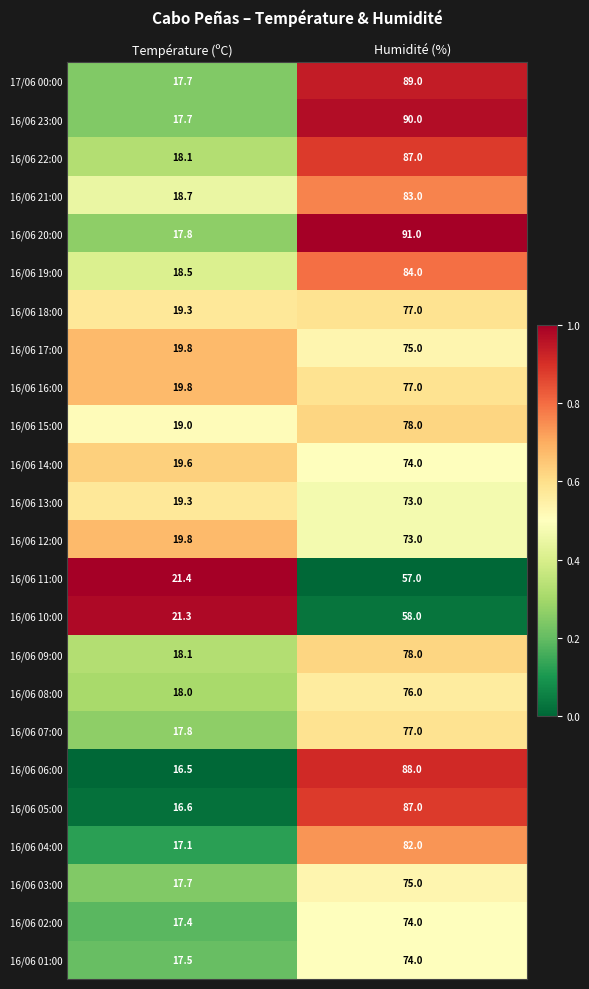

Read the 16/06 19:00 value at Humidité (%).

84.0